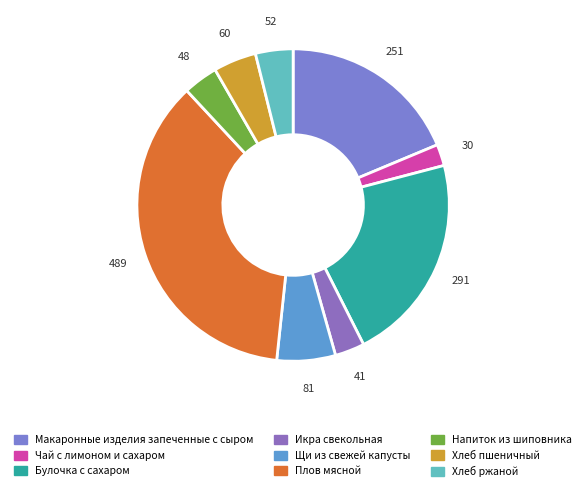

The Щи из свежей капусты slice represents 6% of the pie. True or false?

True